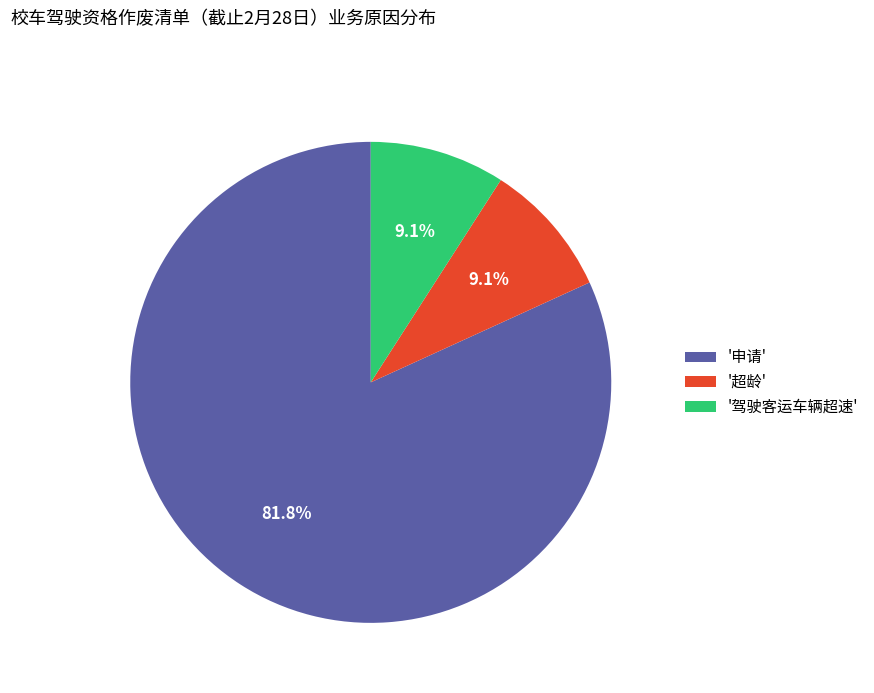

To the nearest percent, what is the average slice percentage?

33%